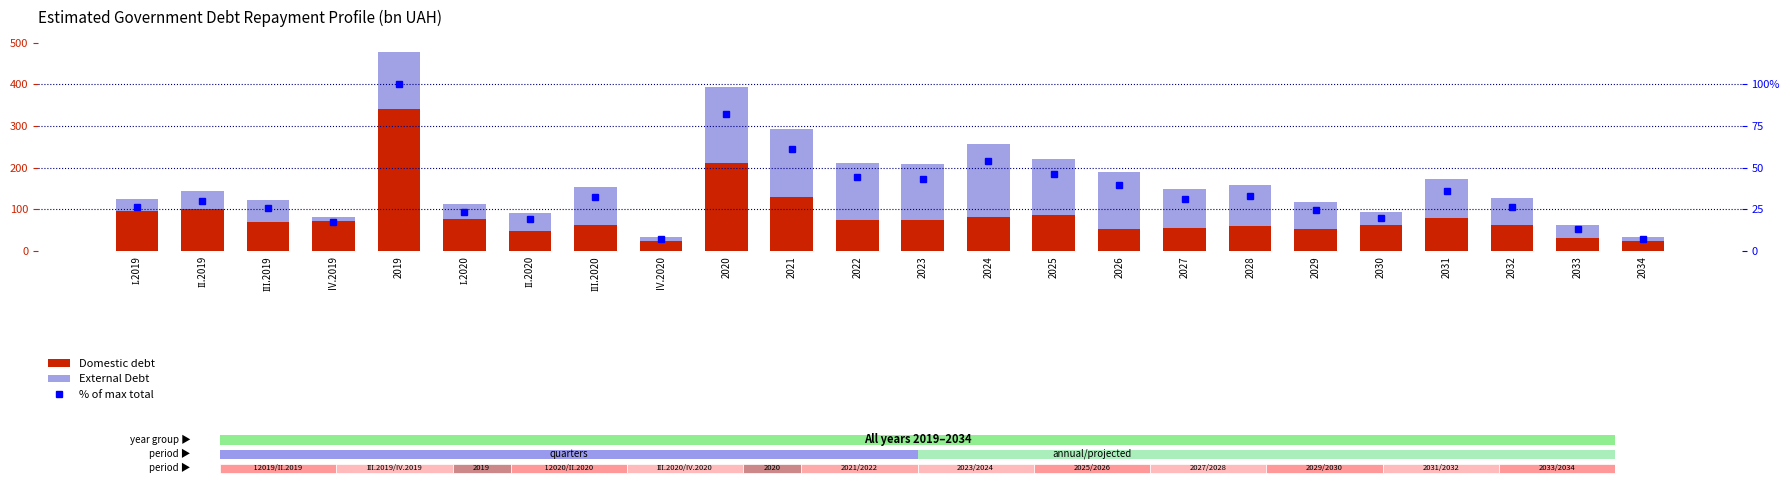

What is the maximum value shown in the chart?

340.0